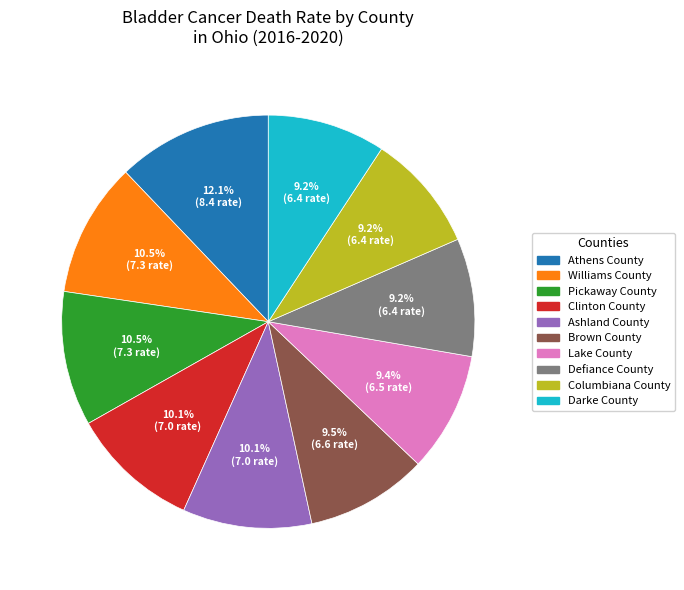

True or false: Darke County accounts for 19% of the total.

False